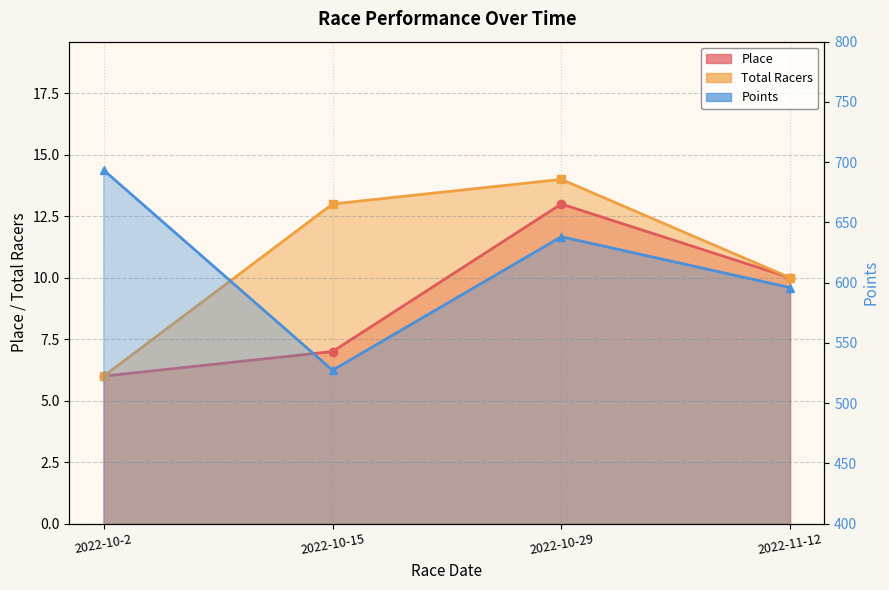

The value of Place at 2022-11-12 is 10.0. True or false?

True